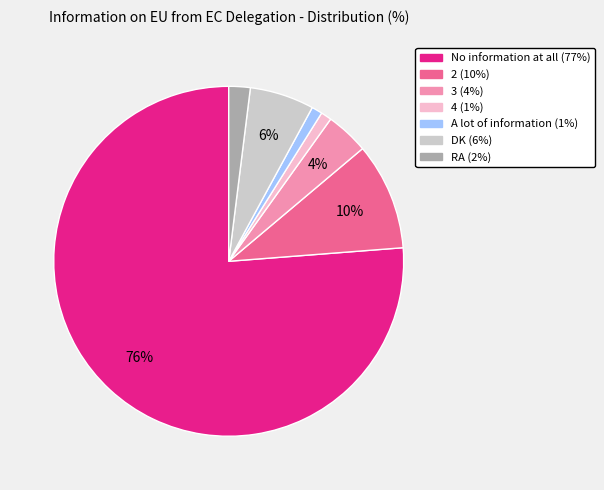

What percentage is the A lot of information slice, to the nearest percent?

1%